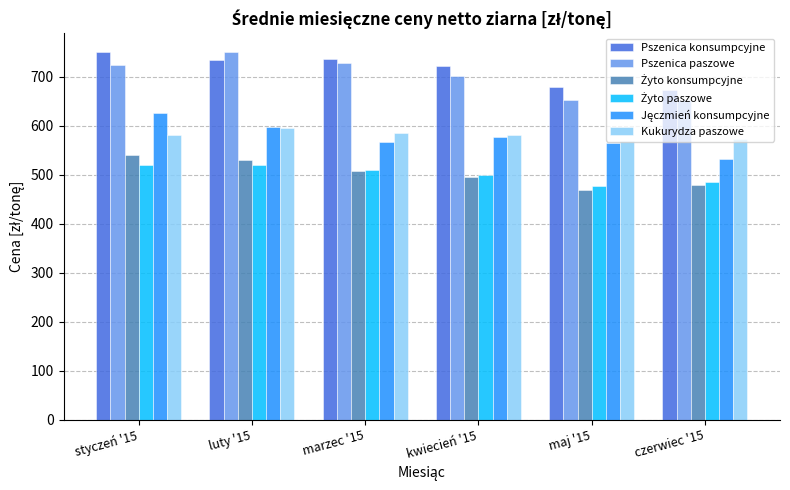

What value does the Pszenica paszowe series have at maj '15?

653.8